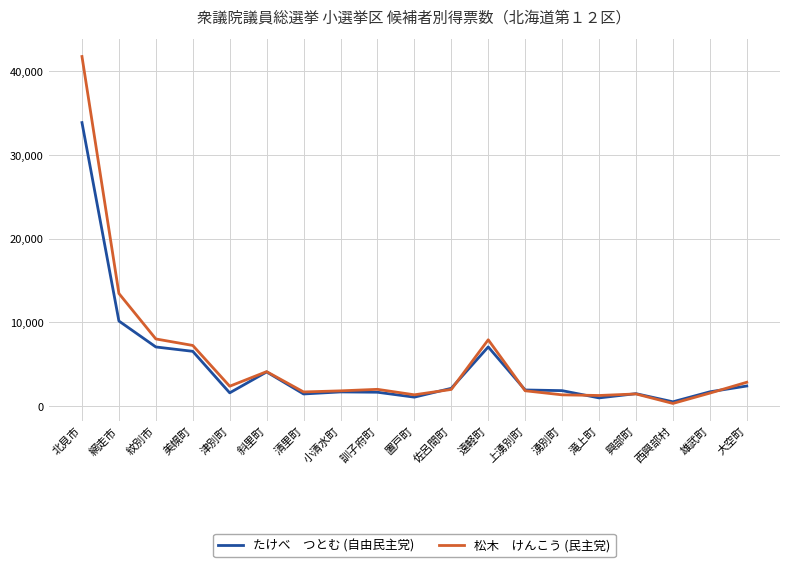

What is the spread (max minus min) of values at 訓子府町?

347